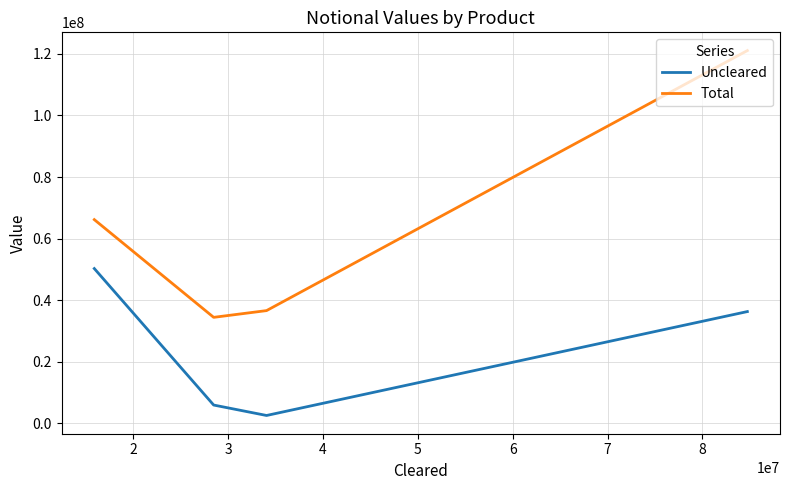

Where does the Uncleared series first go above 36311794?

4